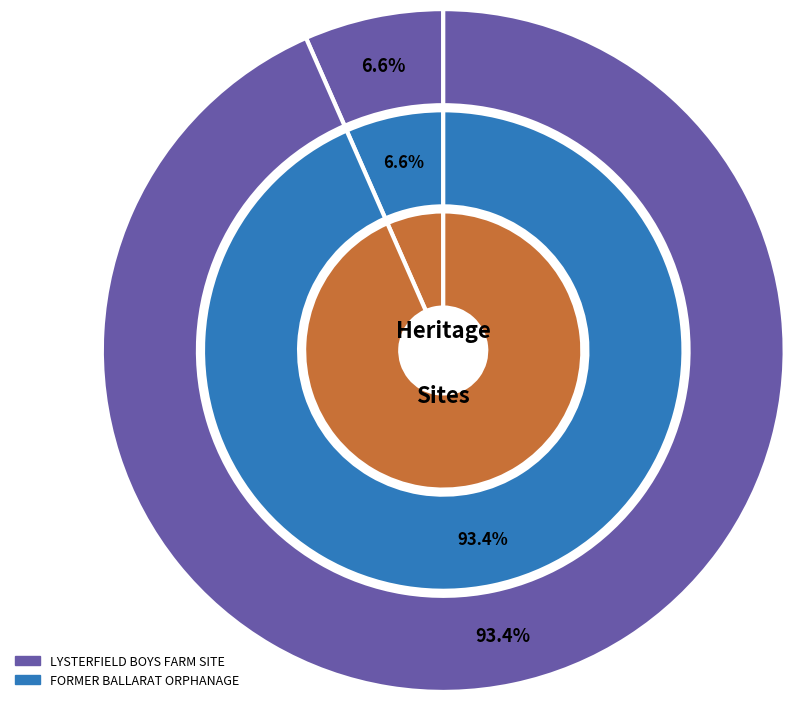

Do LYSTERFIELD BOYS FARM SITE and FORMER BALLARAT ORPHANAGE together represent more than half of the pie?

Yes